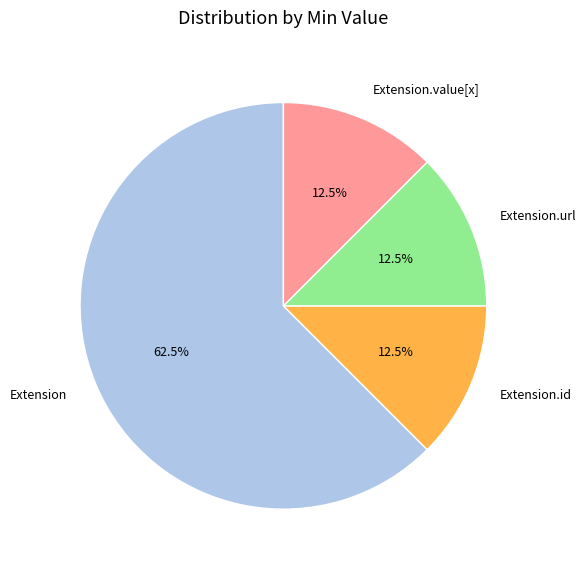

Between Extension.id and Extension, which is larger?

Extension